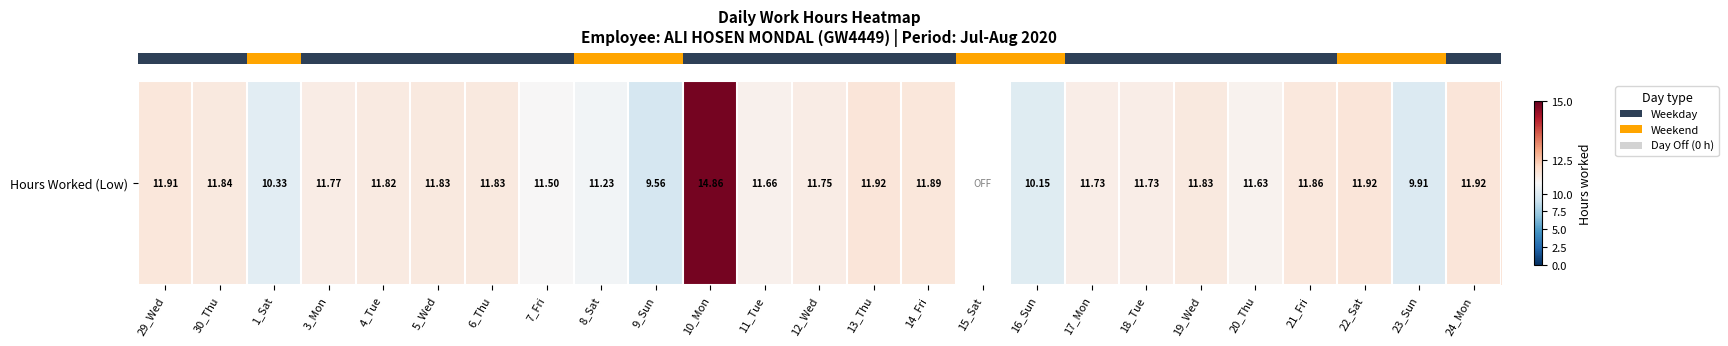

How many positive values are there?

24